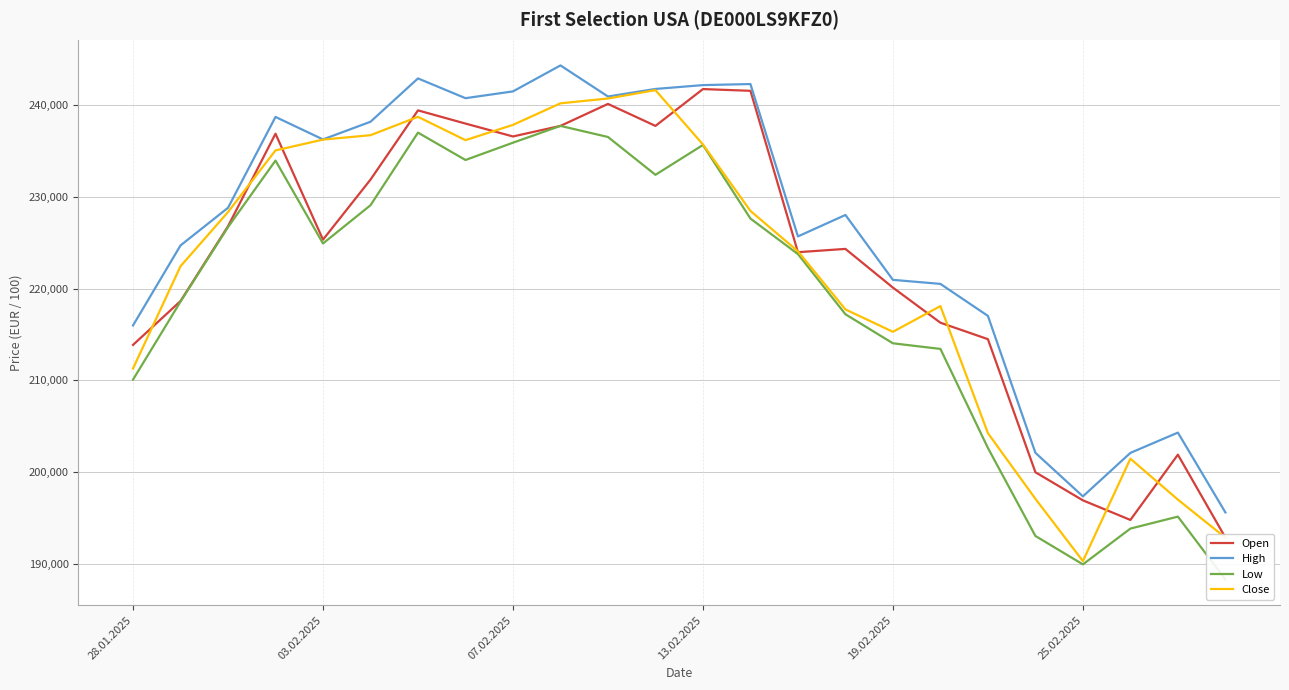

Count the number of categories in the chart.

24